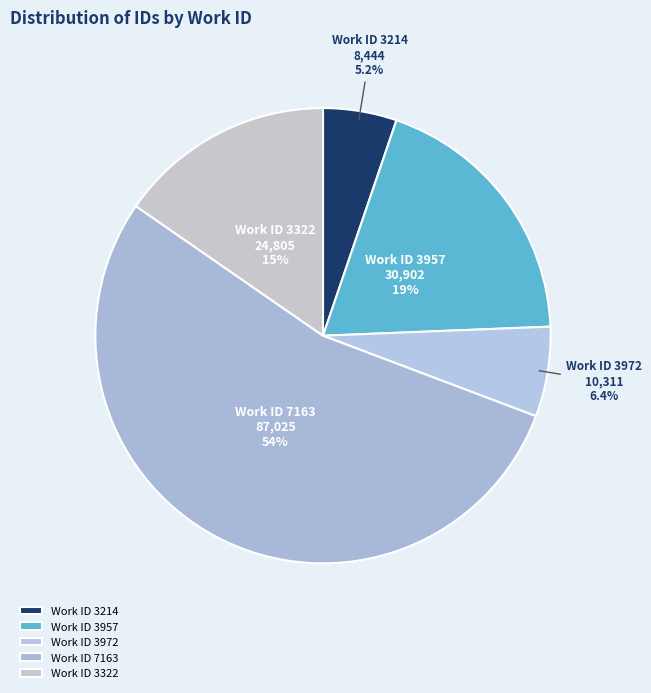

Does any single category account for the majority?

Yes